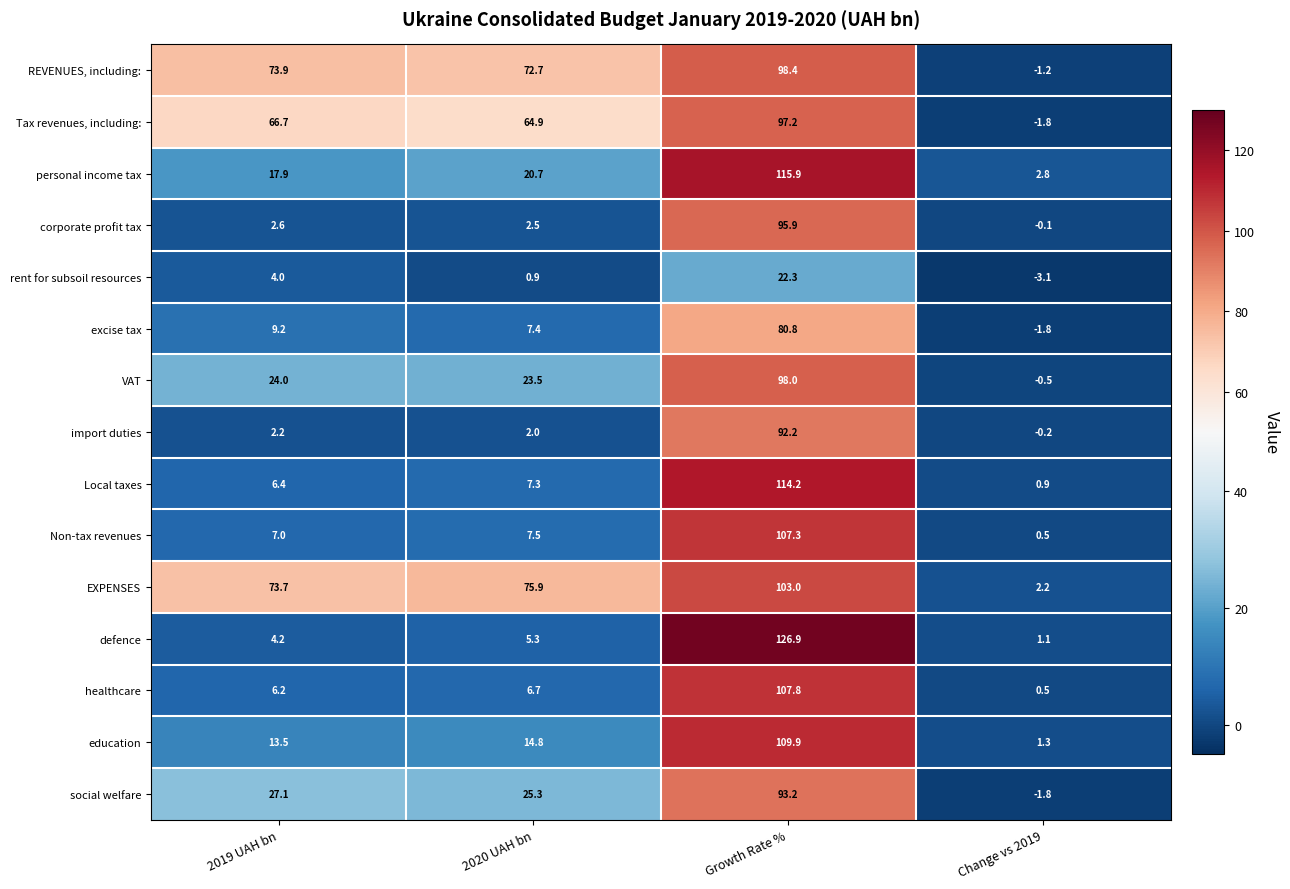

Which label corresponds to the largest value in the chart?

Growth Rate %